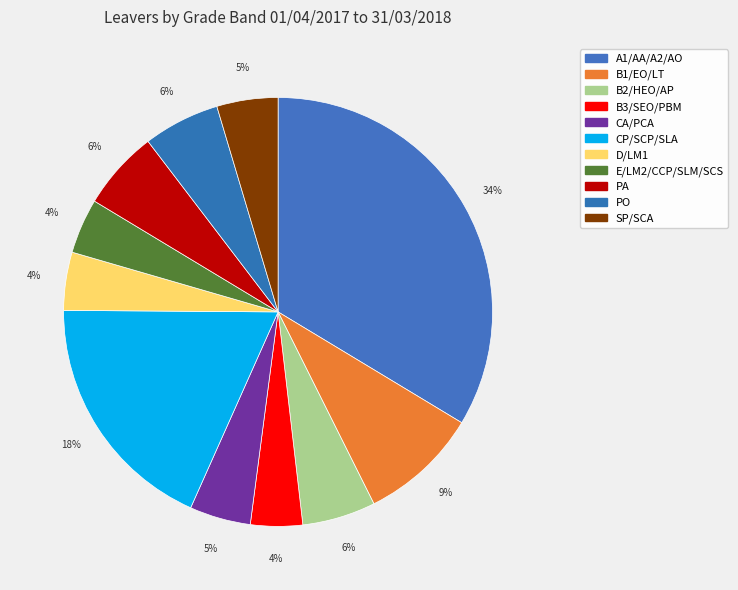

How many slices are in this pie chart?

11